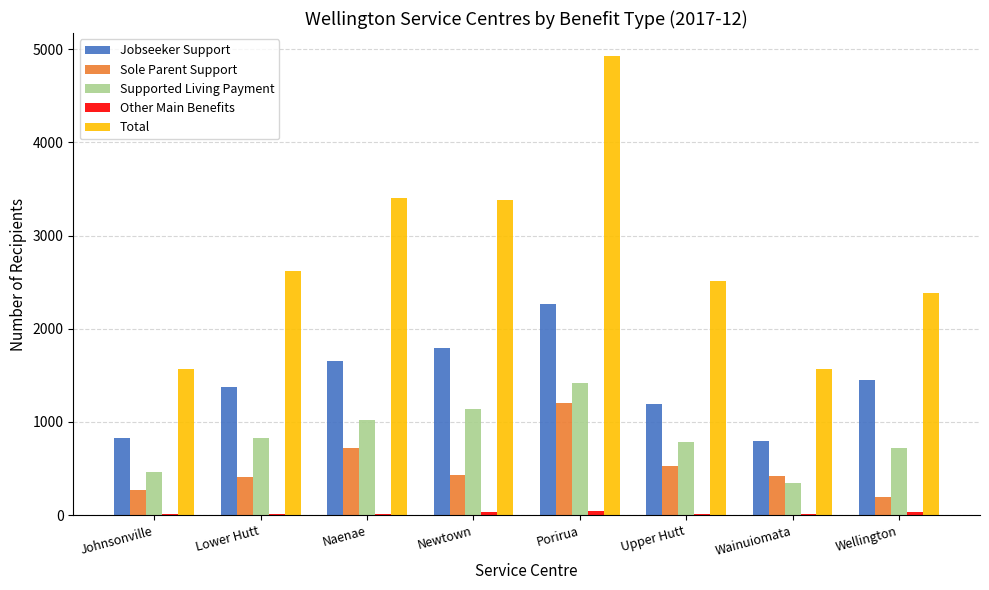

Is the value of Supported Living Payment at Newtown greater than the value of Total at Naenae?

No